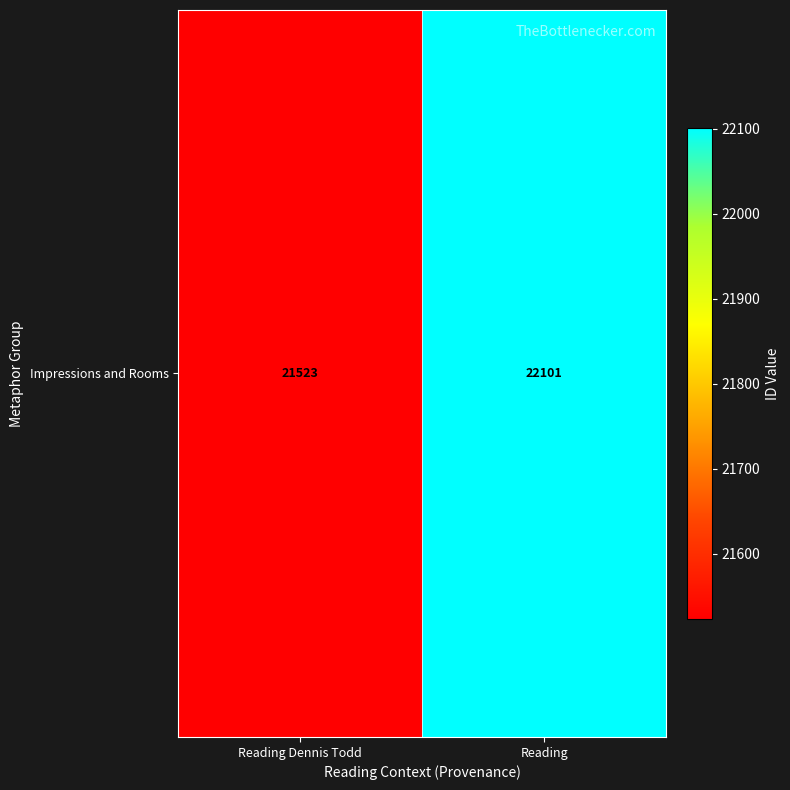

What is the maximum value shown in the chart?

22101